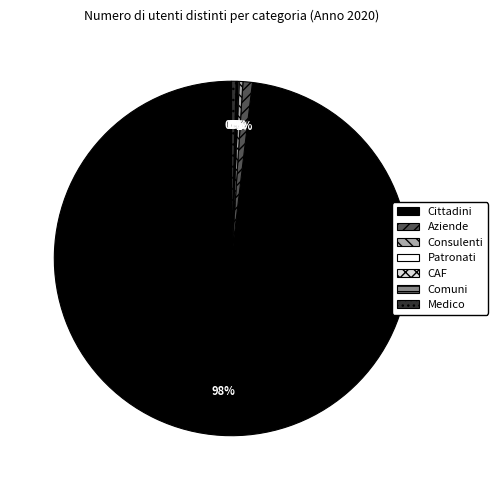

True or false: Medico accounts for 0% of the total.

True